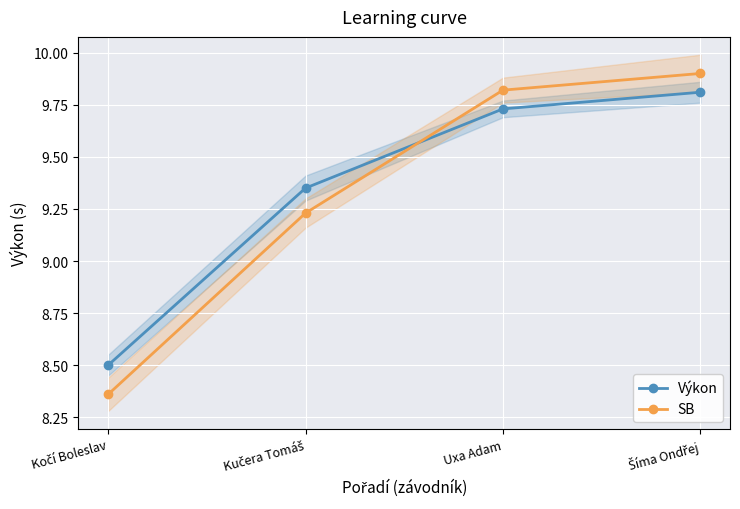

Which category has the lowest value in the SB series?

Kočí Boleslav